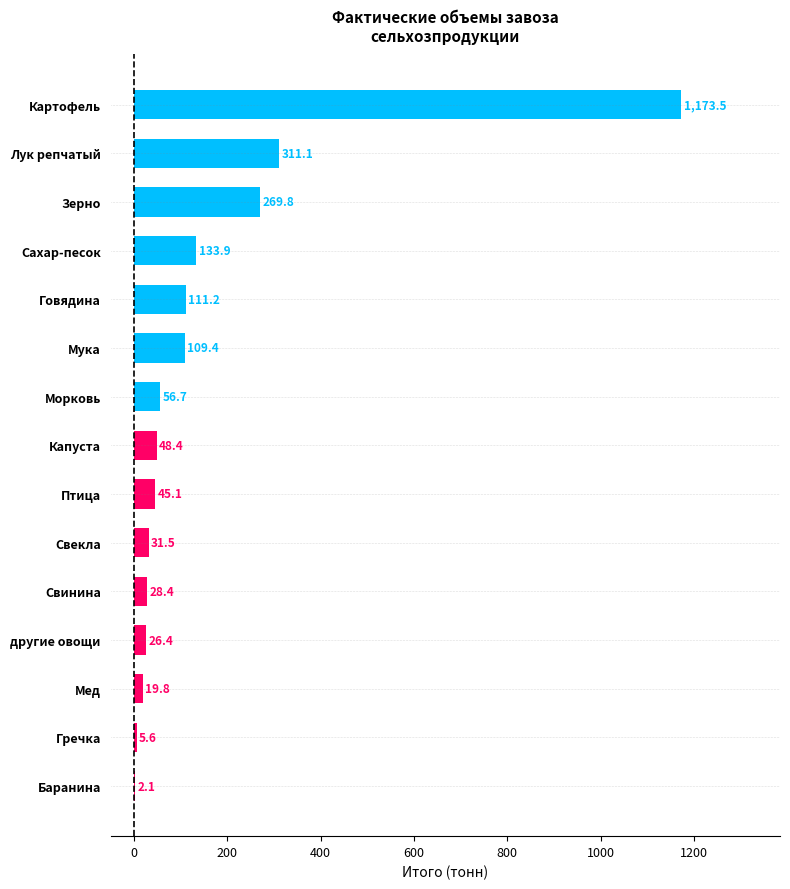

What value does the data have at Мука?

109.4